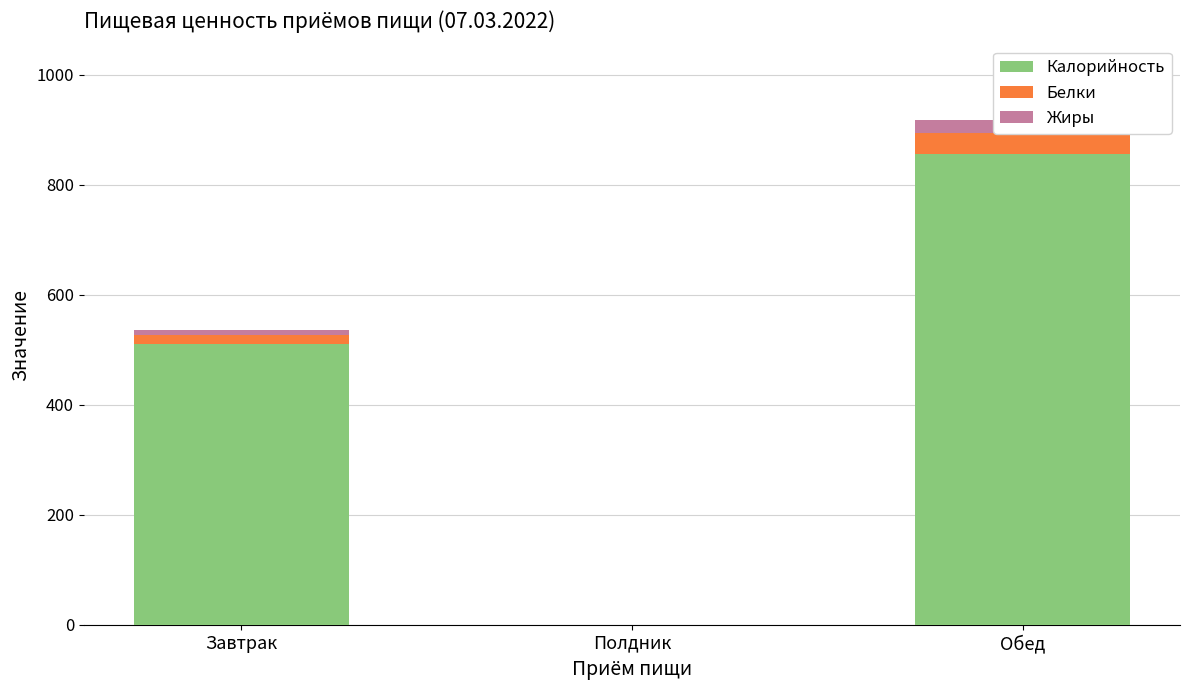

At which label is Калорийность closest to 428?

Завтрак